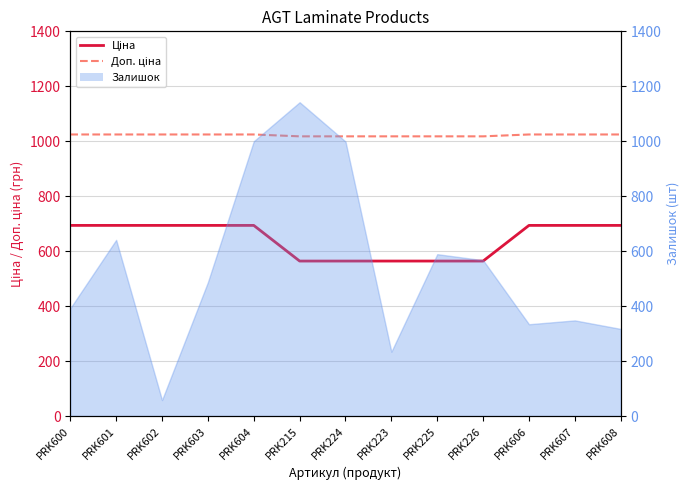

What is the greatest value displayed?

1024.6